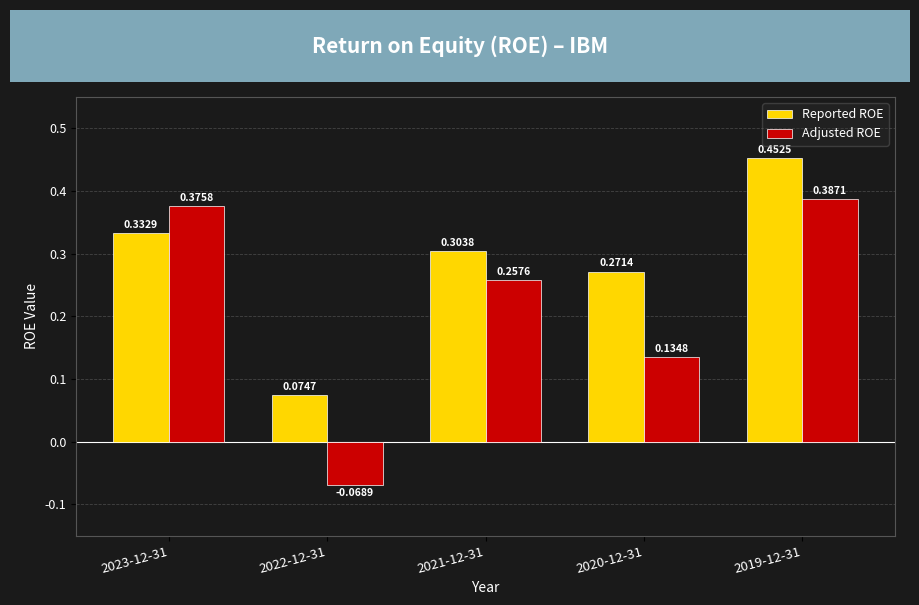

At which category is the sum across all series the highest?

2019-12-31